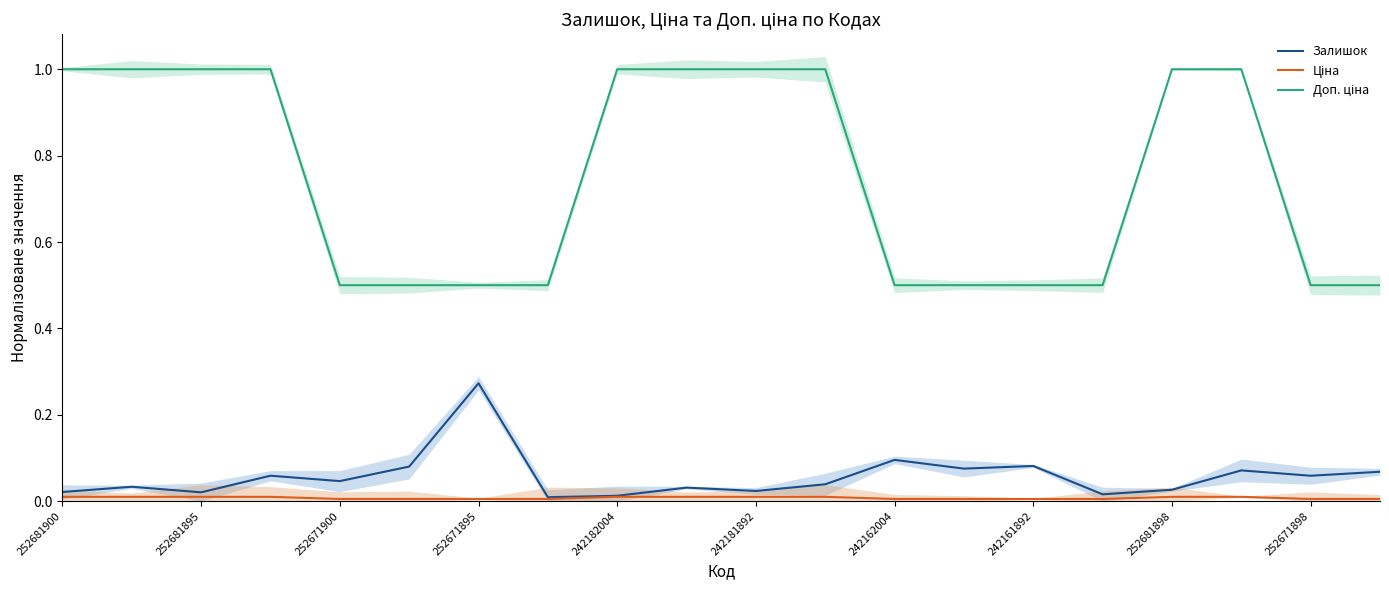

Is it true that Залишок equals 0.4 at 252671895?

False